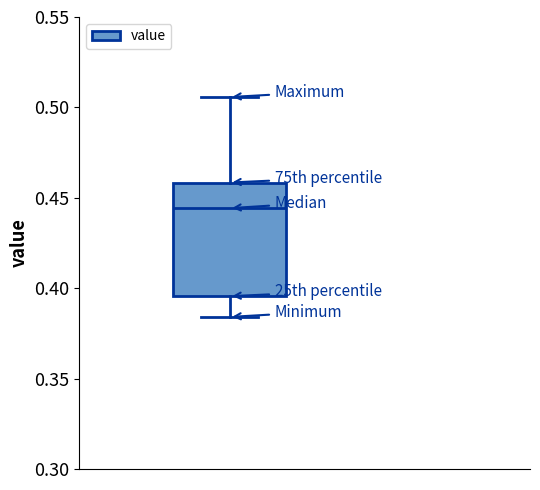

Read this box plot against the y-axis: the position of the median line, the range covered by the box, and the ends of both whiskers. The values are not printed on the chart, so give them approximately, as read against the axis.

median 0.445, box 0.395 to 0.460, whiskers 0.385 to 0.505